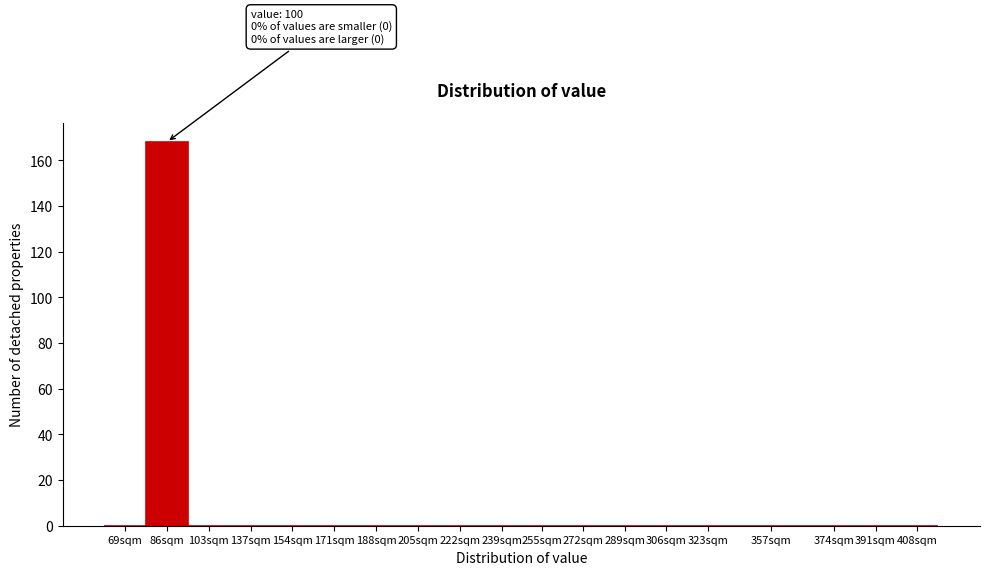

Reading right to left, transcribe all the data shown in this chart.

408sqm=0	391sqm=0	374sqm=0	357sqm=0	323sqm=0	306sqm=0	289sqm=0	272sqm=0	255sqm=0	239sqm=0	222sqm=0	205sqm=0	188sqm=0	171sqm=0	154sqm=0	137sqm=0	103sqm=0	86sqm=168	69sqm=0